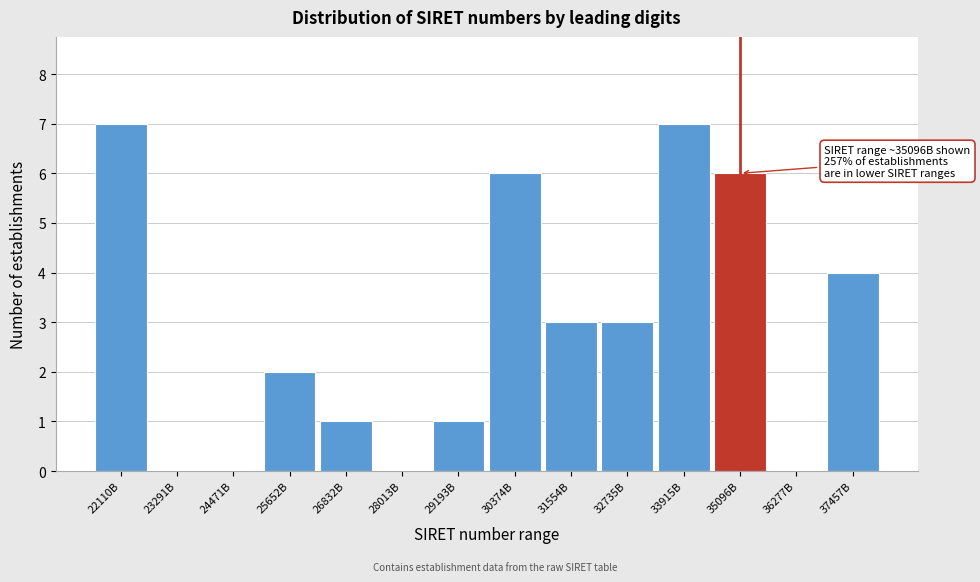

Reading left to right, extract all data points from this chart.

22110B=7	23291B=0	24471B=0	25652B=2	26832B=1	28013B=0	29193B=1	30374B=6	31554B=3	32735B=3	33915B=7	35096B=6	36277B=0	37457B=4